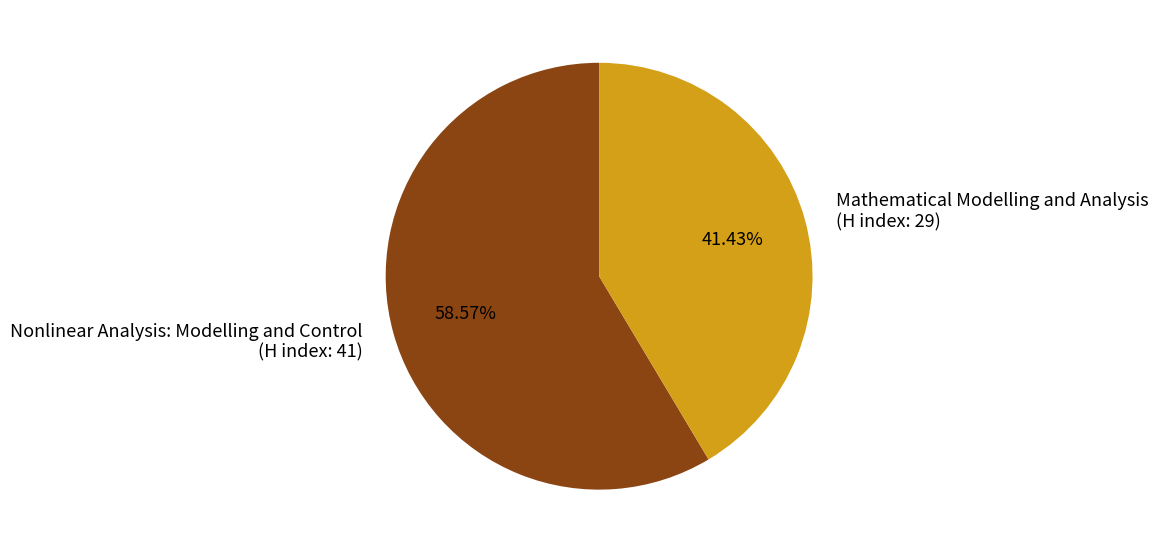

To the nearest percent, what percentage of the pie is Nonlinear Analysis: Modelling and Control?

59%